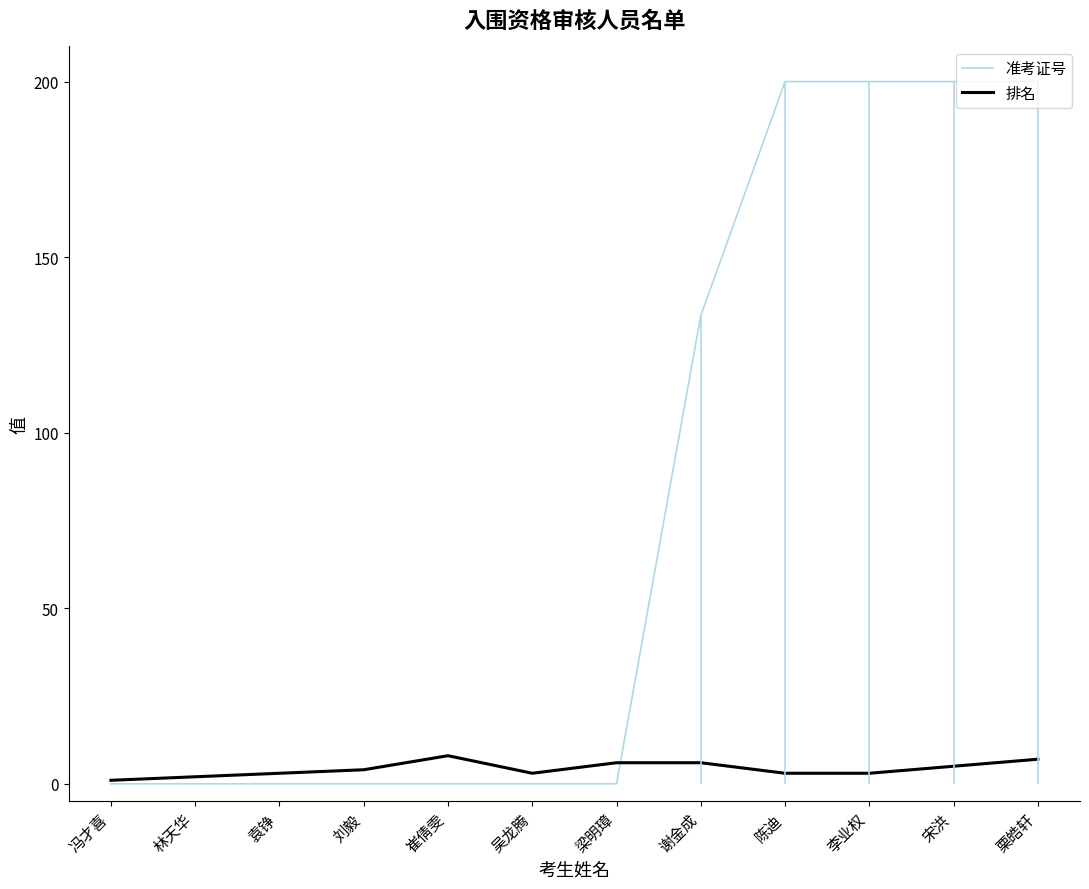

Which series changed the most between 冯才喜 and 刘毅?

排名